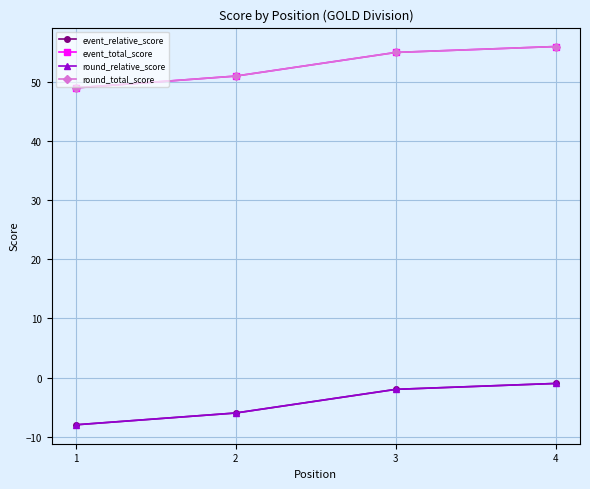

Does the chart have visible grid lines?

Yes